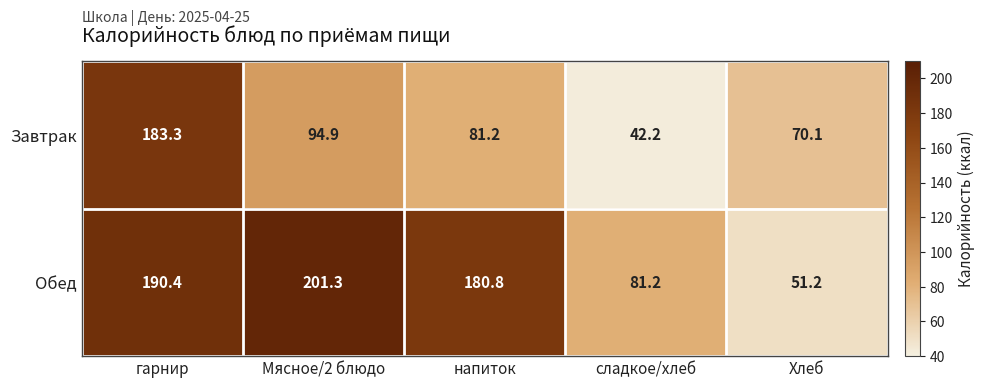

How many categories are shown in the chart?

5